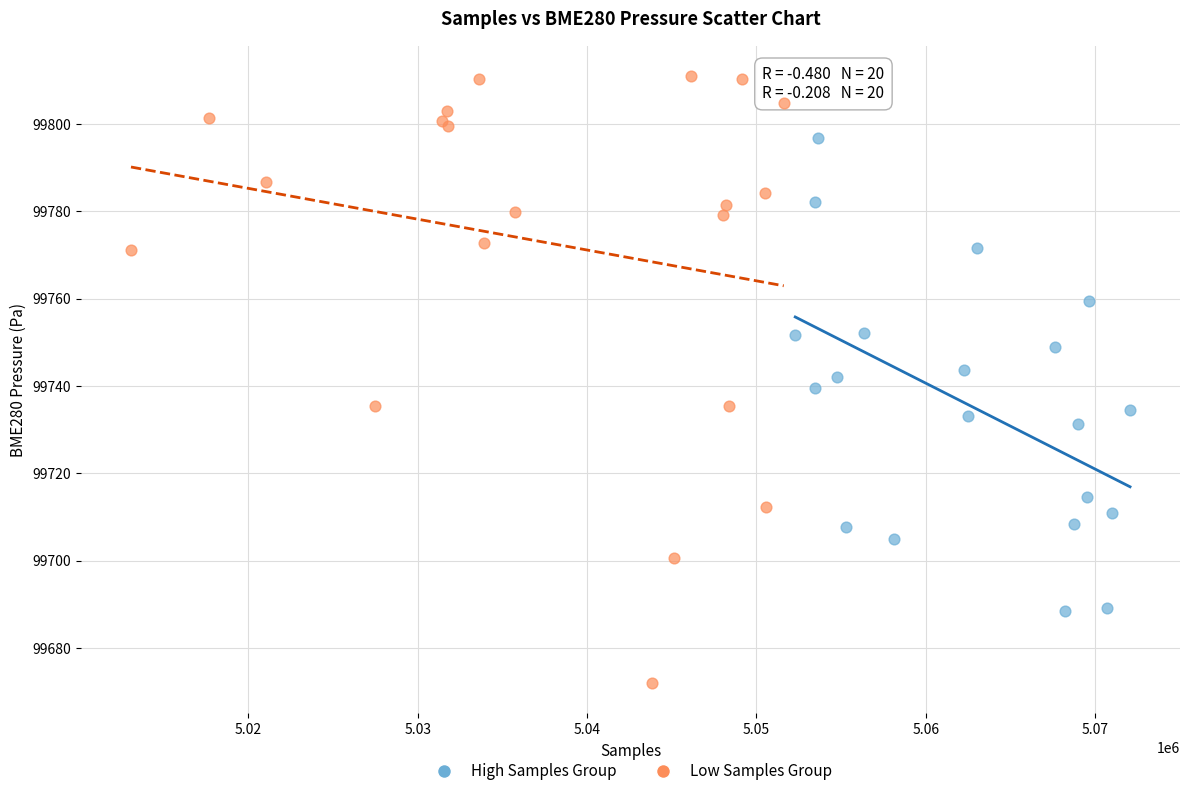

Which series contains the highest Y value?

Low Samples Group